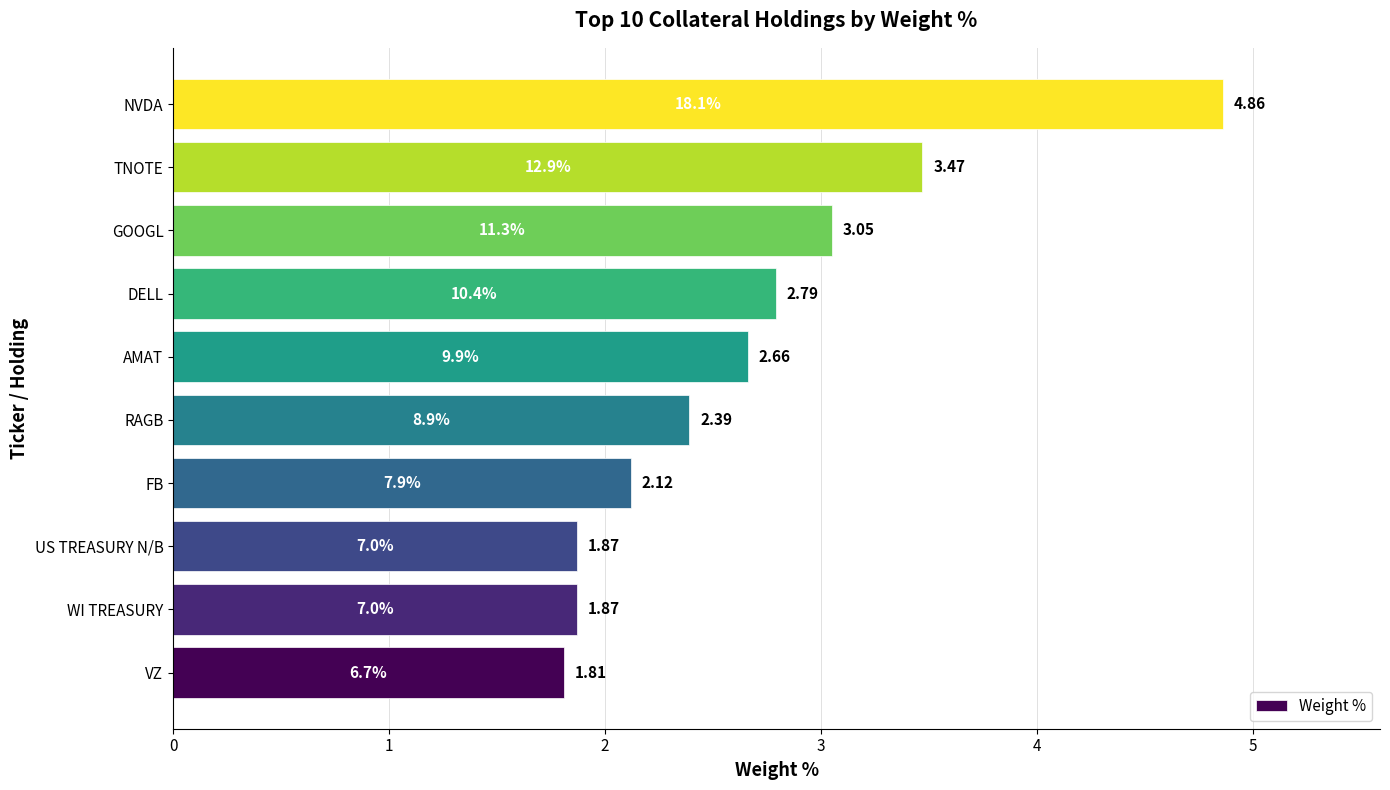

Between WI TREASURY and AMAT, which is larger?

AMAT